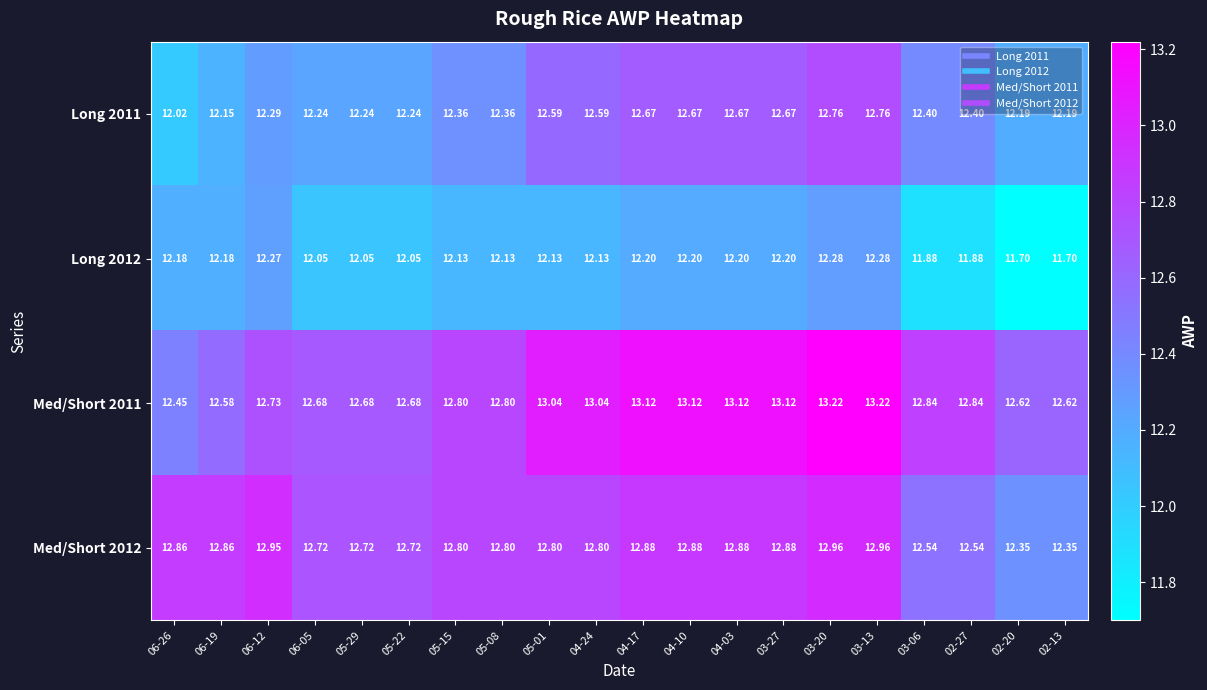

Is the value of Med/Short 2012 at 02-20 greater than the value of Med/Short 2011 at 05-01?

No